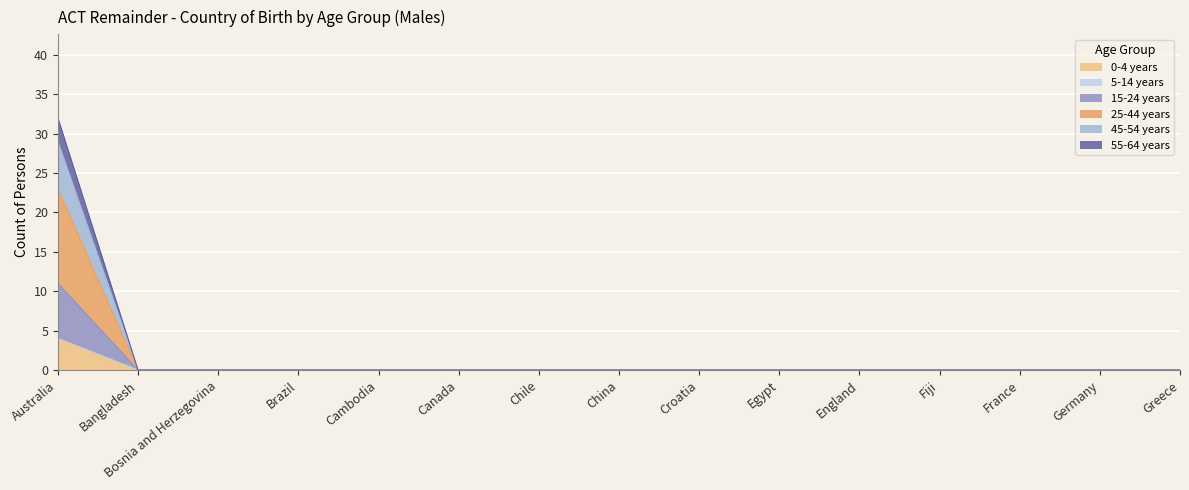

At which category is the sum across all series the highest?

Australia